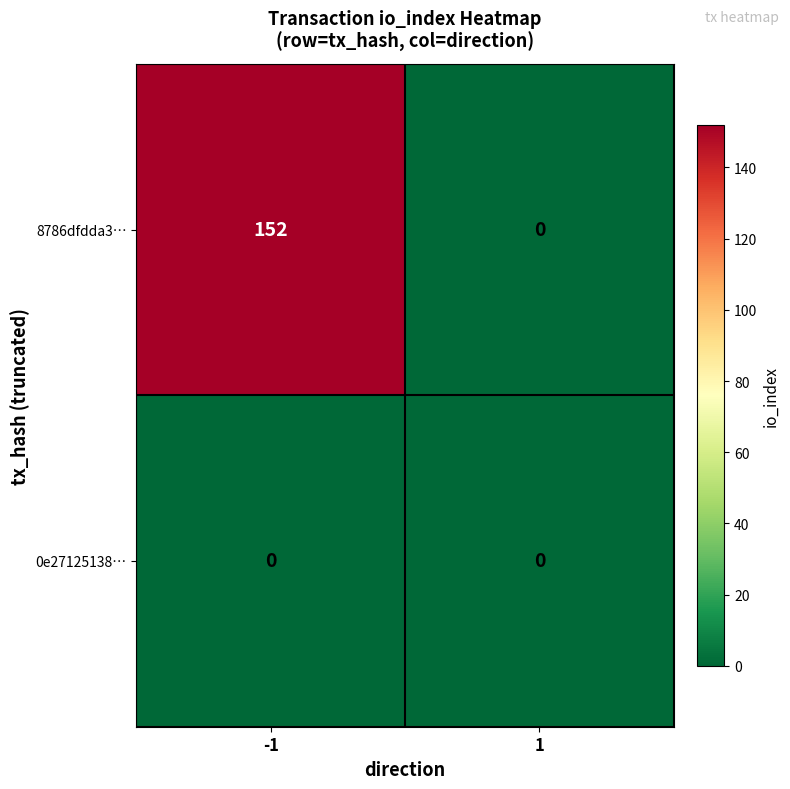

What value does the 8786dfdda3… series have at -1?

152